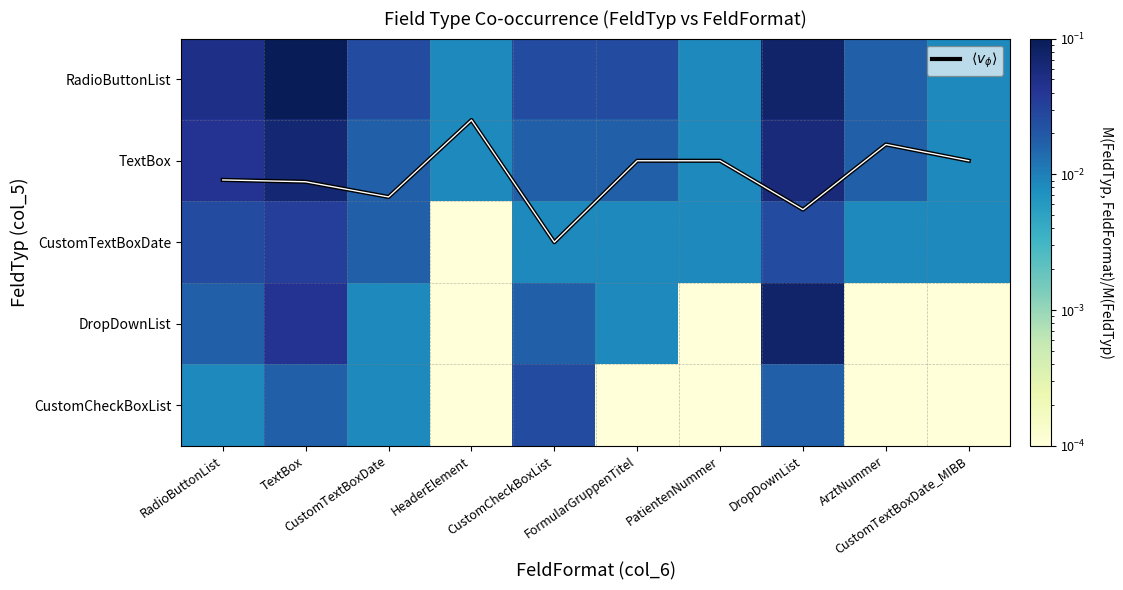

Which category has the highest value in the RadioButtonList series?

TextBox